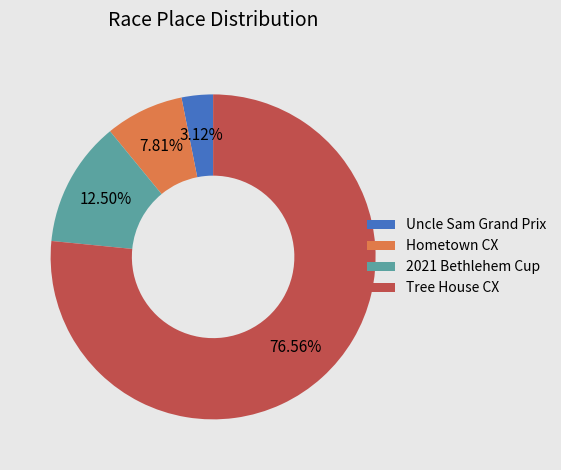

Rank the categories by value from lowest to highest.

Uncle Sam Grand Prix, Hometown CX, 2021 Bethlehem Cup, Tree House CX